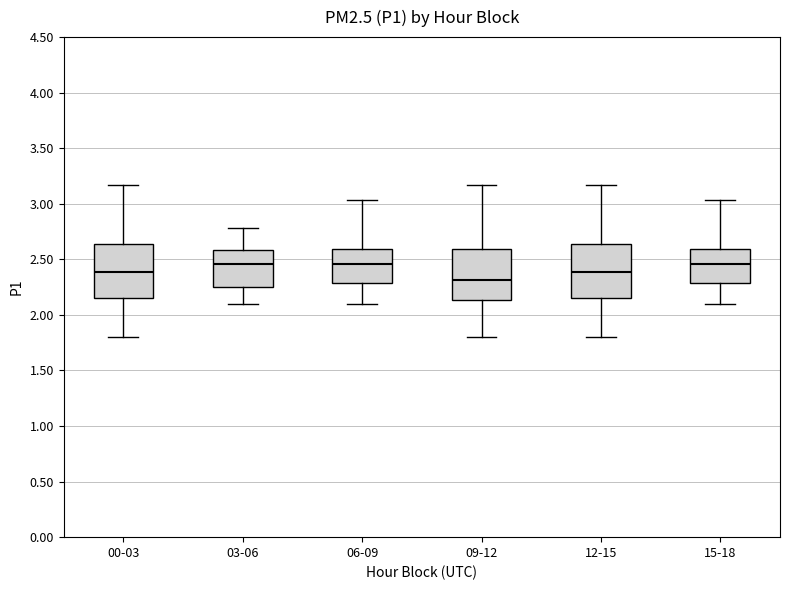

Reading left to right, read every box against the y-axis: the position of its median line, the range the box covers, and the ends of its whiskers. The values are not printed on the chart, so give them approximately, as read against the axis.

00-03: median 2.40, box 2.15 to 2.65, whiskers 1.80 to 3.15
03-06: median 2.45, box 2.25 to 2.60, whiskers 2.10 to 2.80
06-09: median 2.45, box 2.30 to 2.60, whiskers 2.10 to 3.05
09-12: median 2.30, box 2.15 to 2.60, whiskers 1.80 to 3.15
12-15: median 2.40, box 2.15 to 2.65, whiskers 1.80 to 3.15
15-18: median 2.45, box 2.30 to 2.60, whiskers 2.10 to 3.05